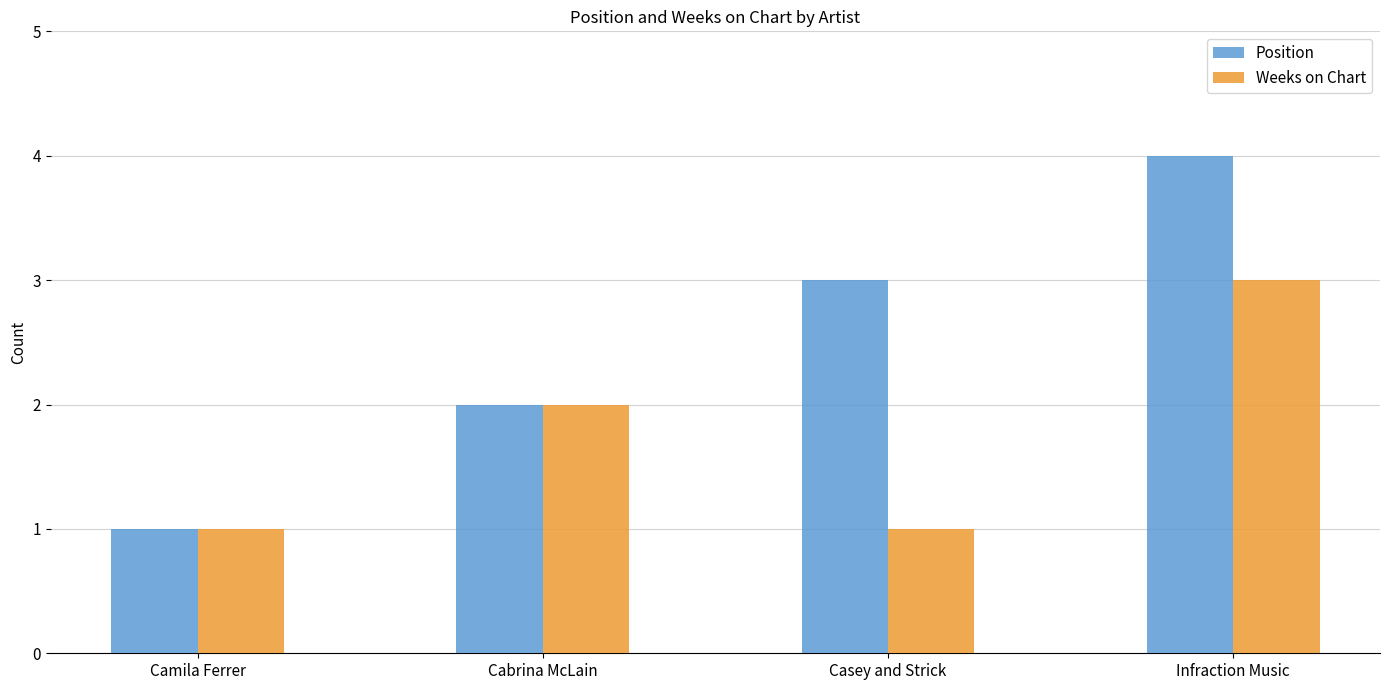

Which category has the highest value in the Position series?

Infraction Music